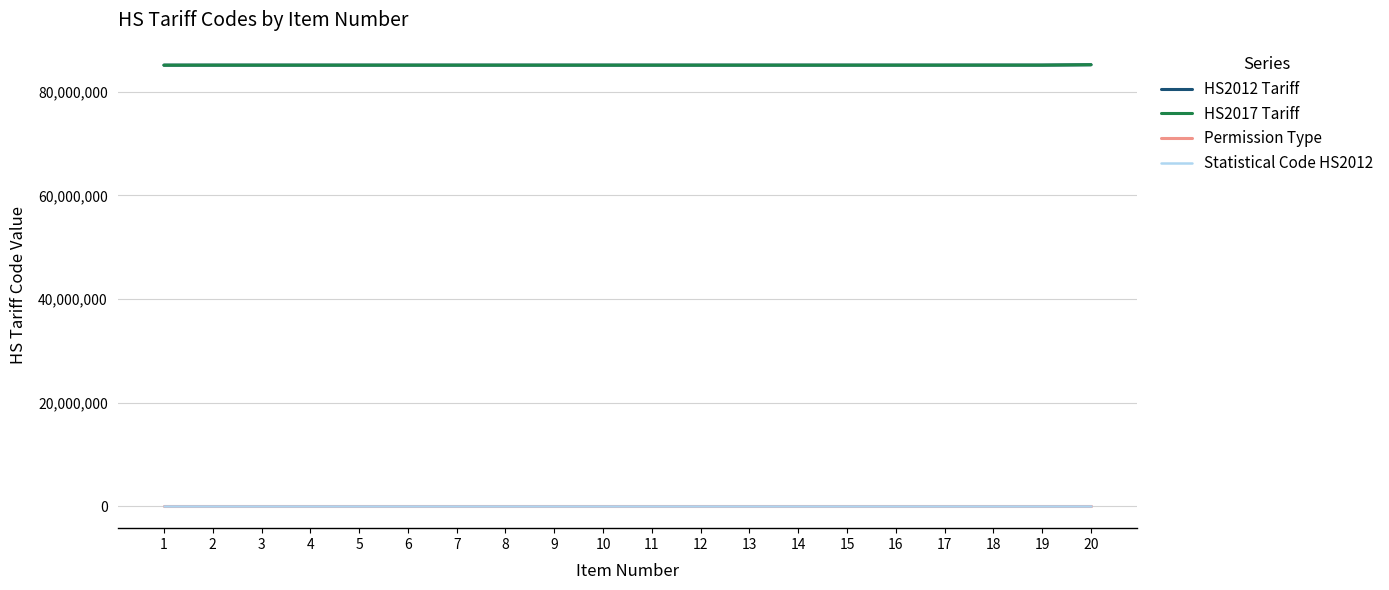

Is this an area chart (filled region under the line)?

No